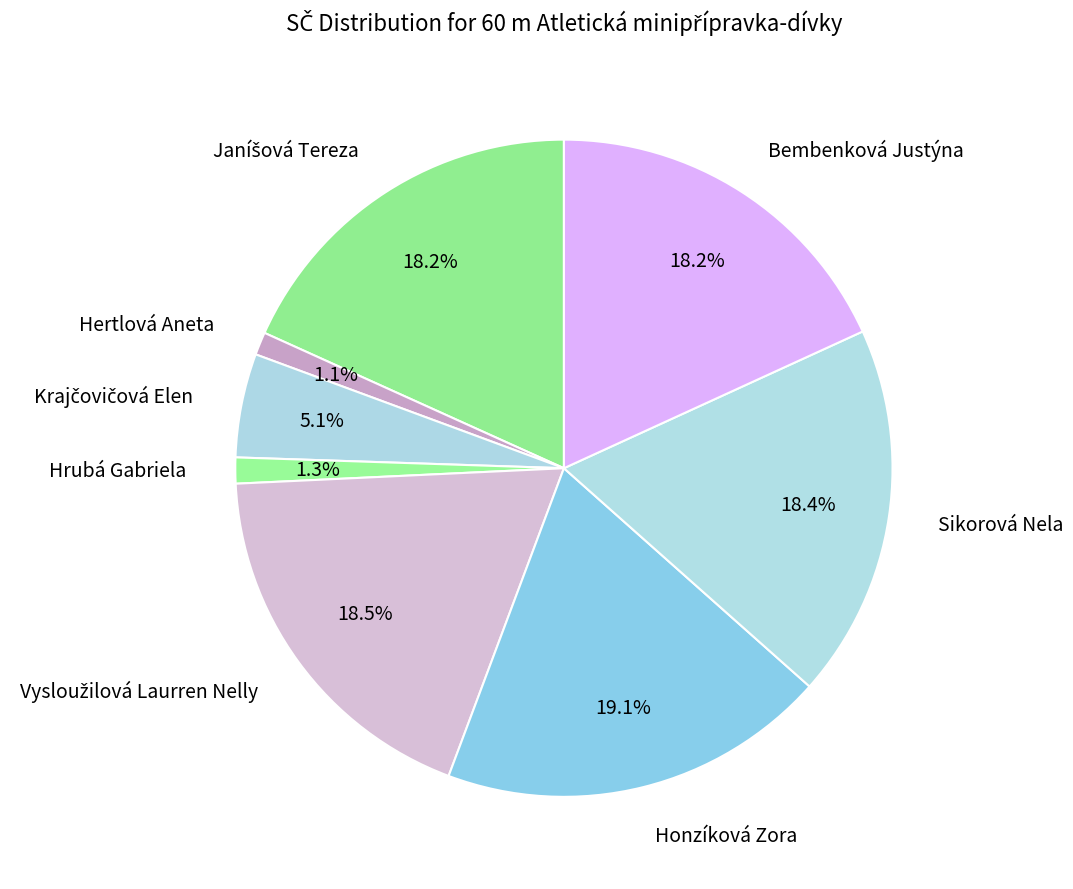

Is the sum of Sikorová Nela and Honzíková Zora greater than half?

No